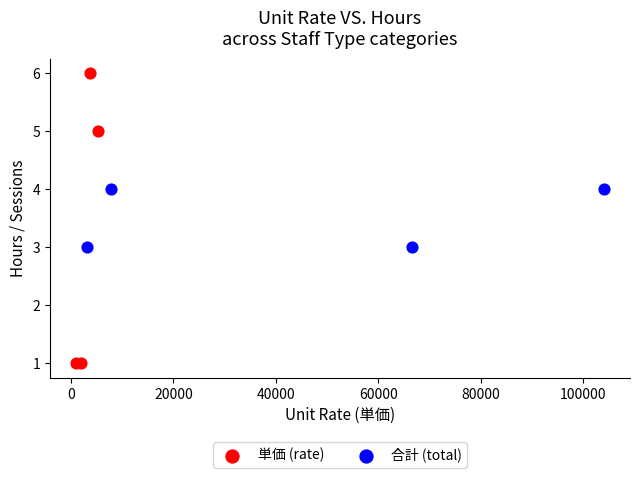

Which series contains the highest Y value?

単価 (rate)